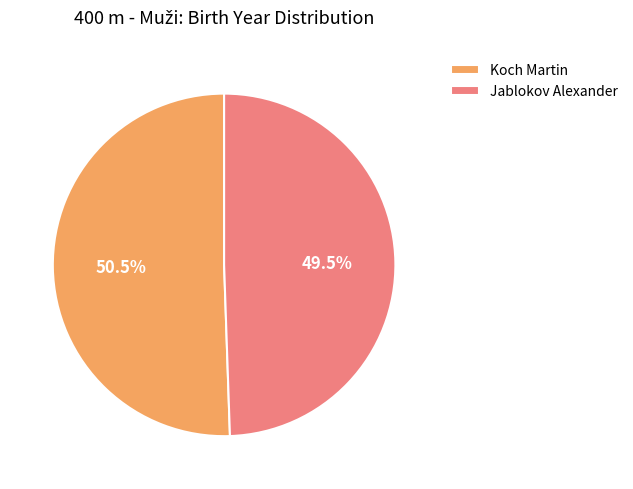

Rank the categories by value from lowest to highest.

Jablokov Alexander, Koch Martin